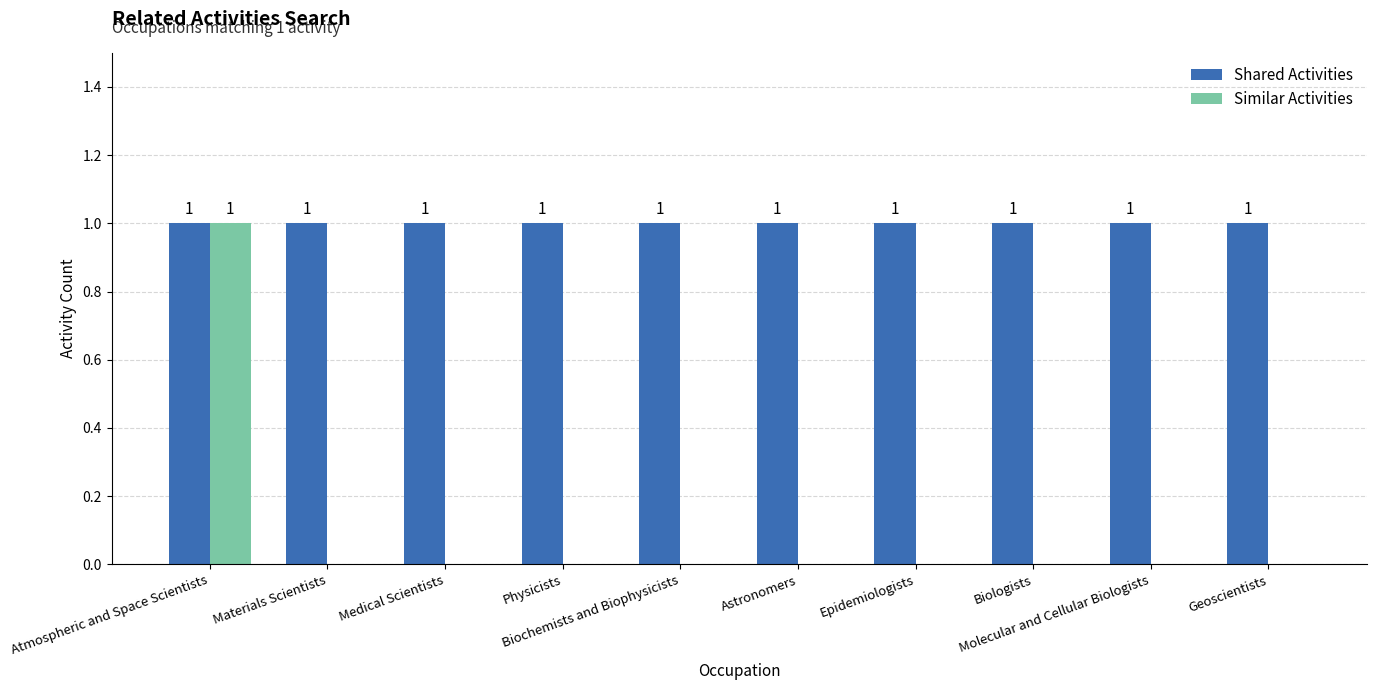

Which series has the largest total across all categories?

Shared Activities